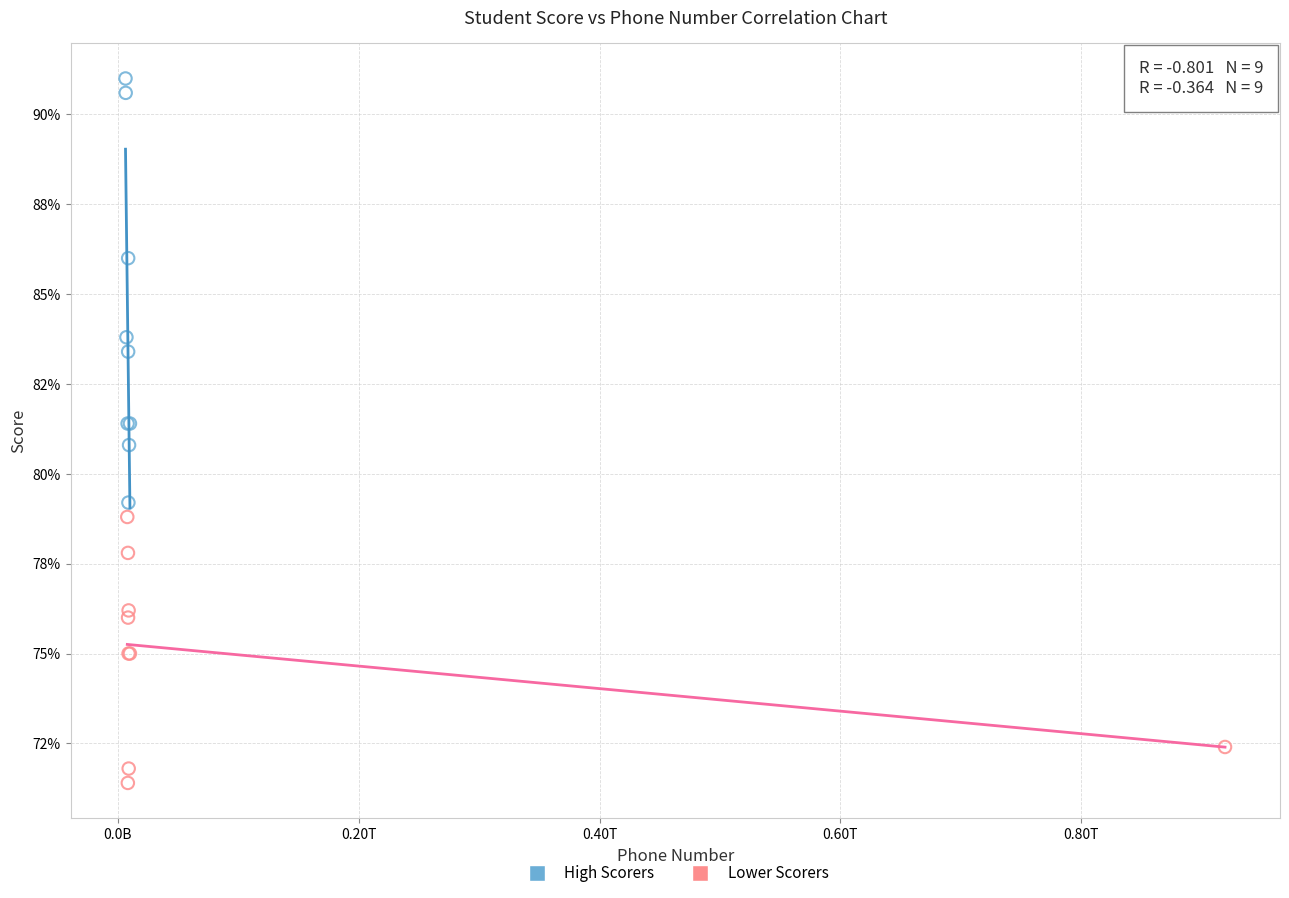

Which series reaches the minimum Y coordinate?

Lower Scorers